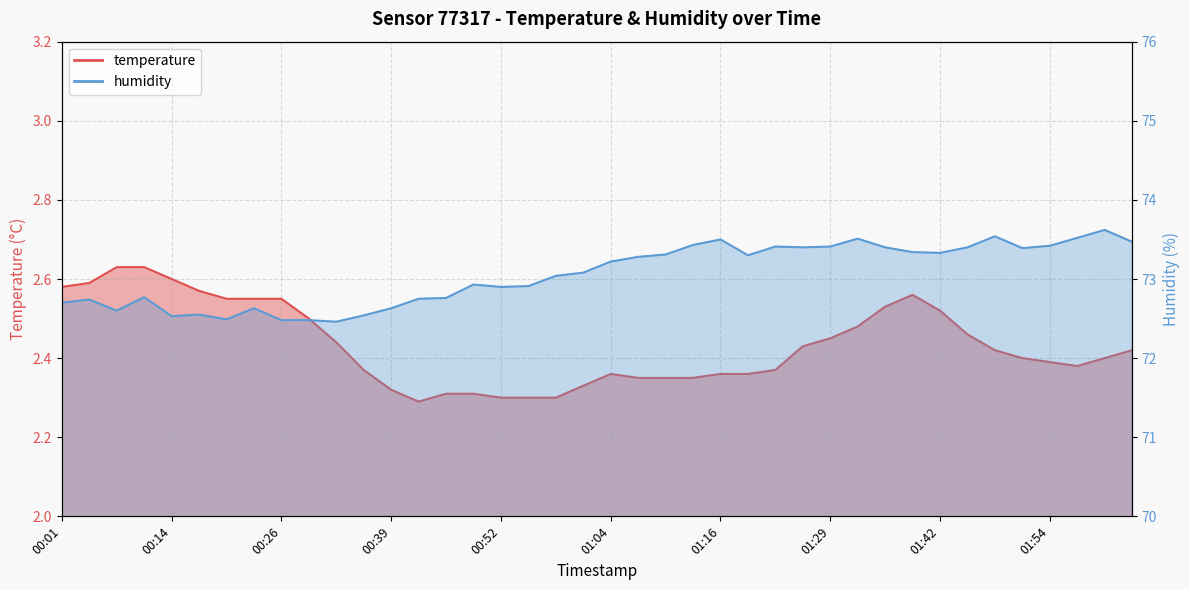

At which category does humidity reach its first local valley?

00:07